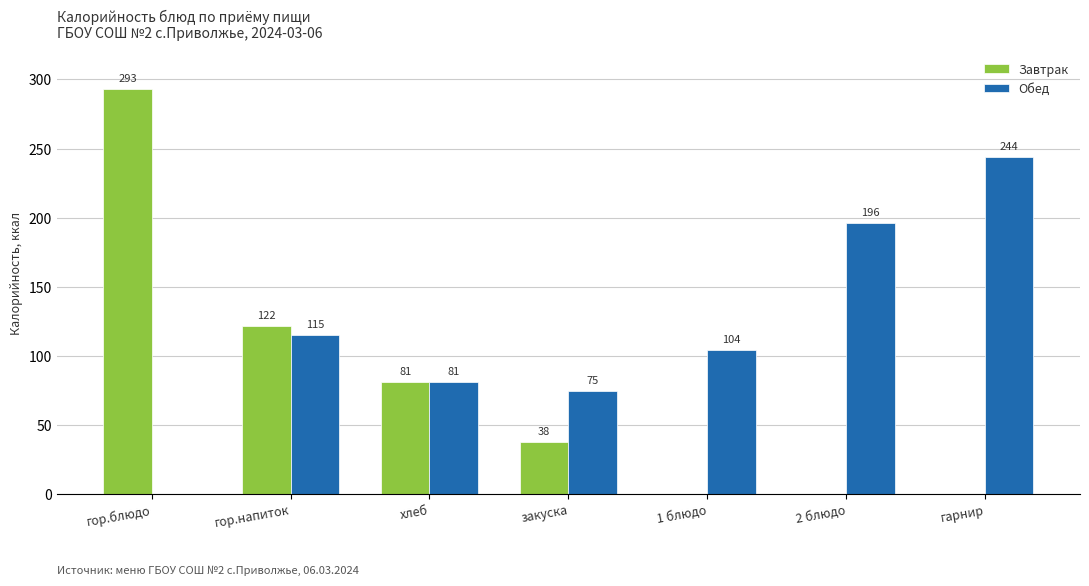

What is the spread (max minus min) of values at гор.блюдо?

293